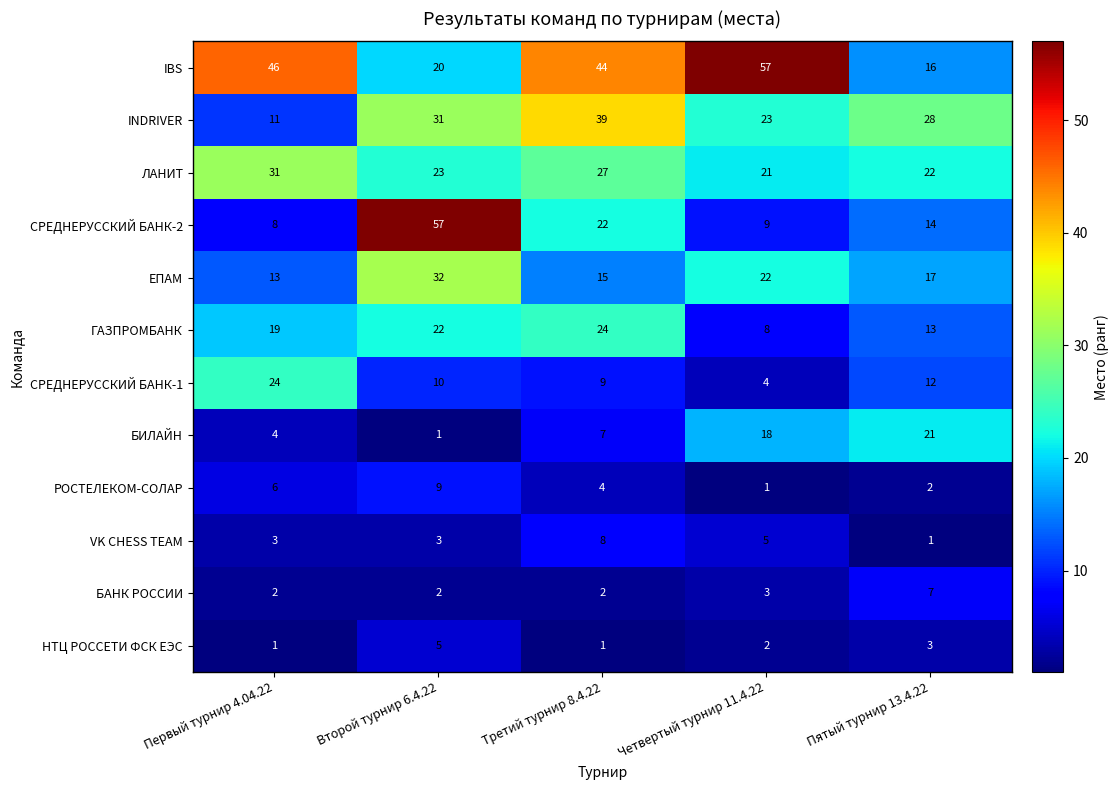

What is the maximum value shown in the chart?

57